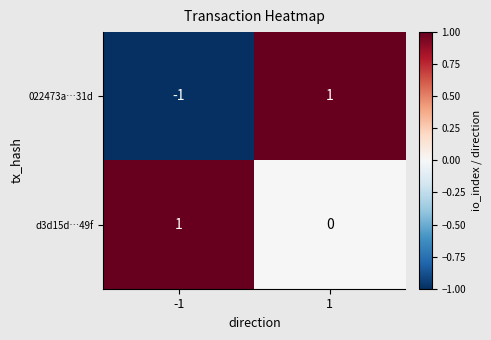

Which category has the lowest value across all series?

-1